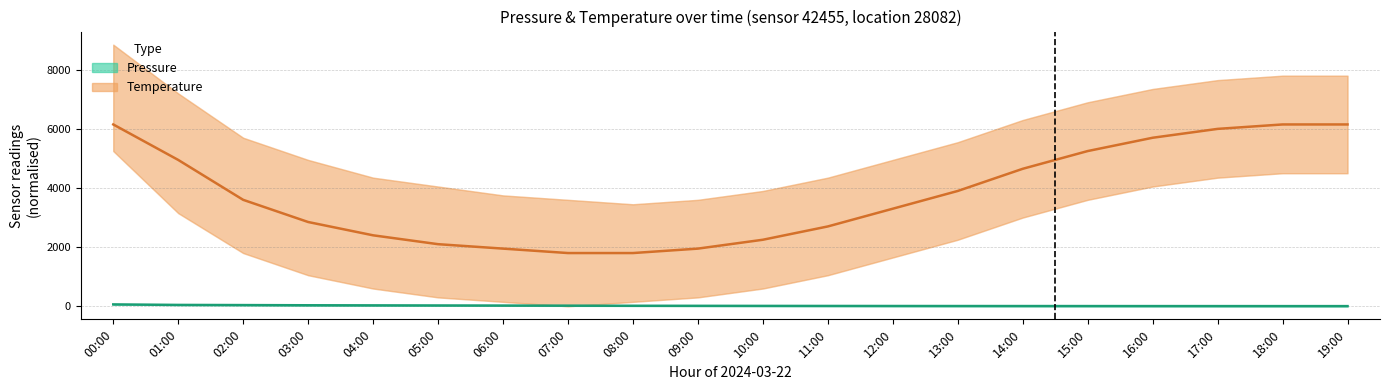

Is this an area chart (filled region under the line)?

No